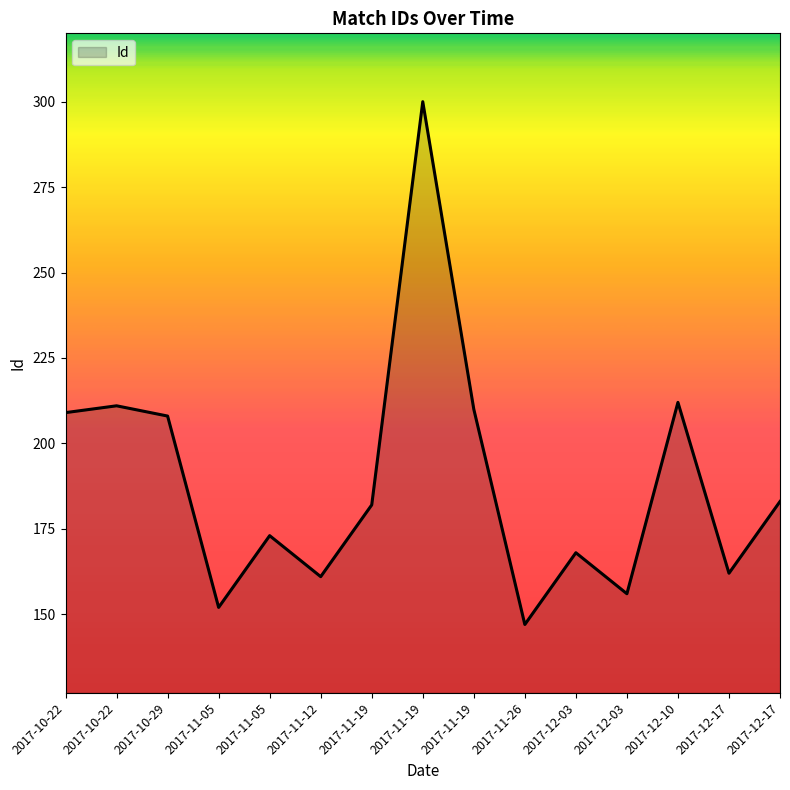

Is this an area chart (filled region under the line)?

Yes